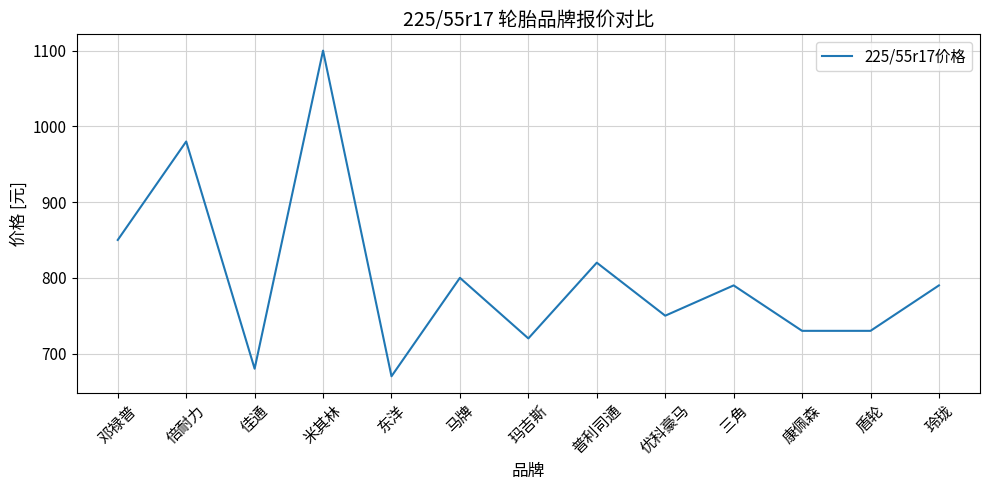

What is the change in value from 普利司通 to 三角?

-30